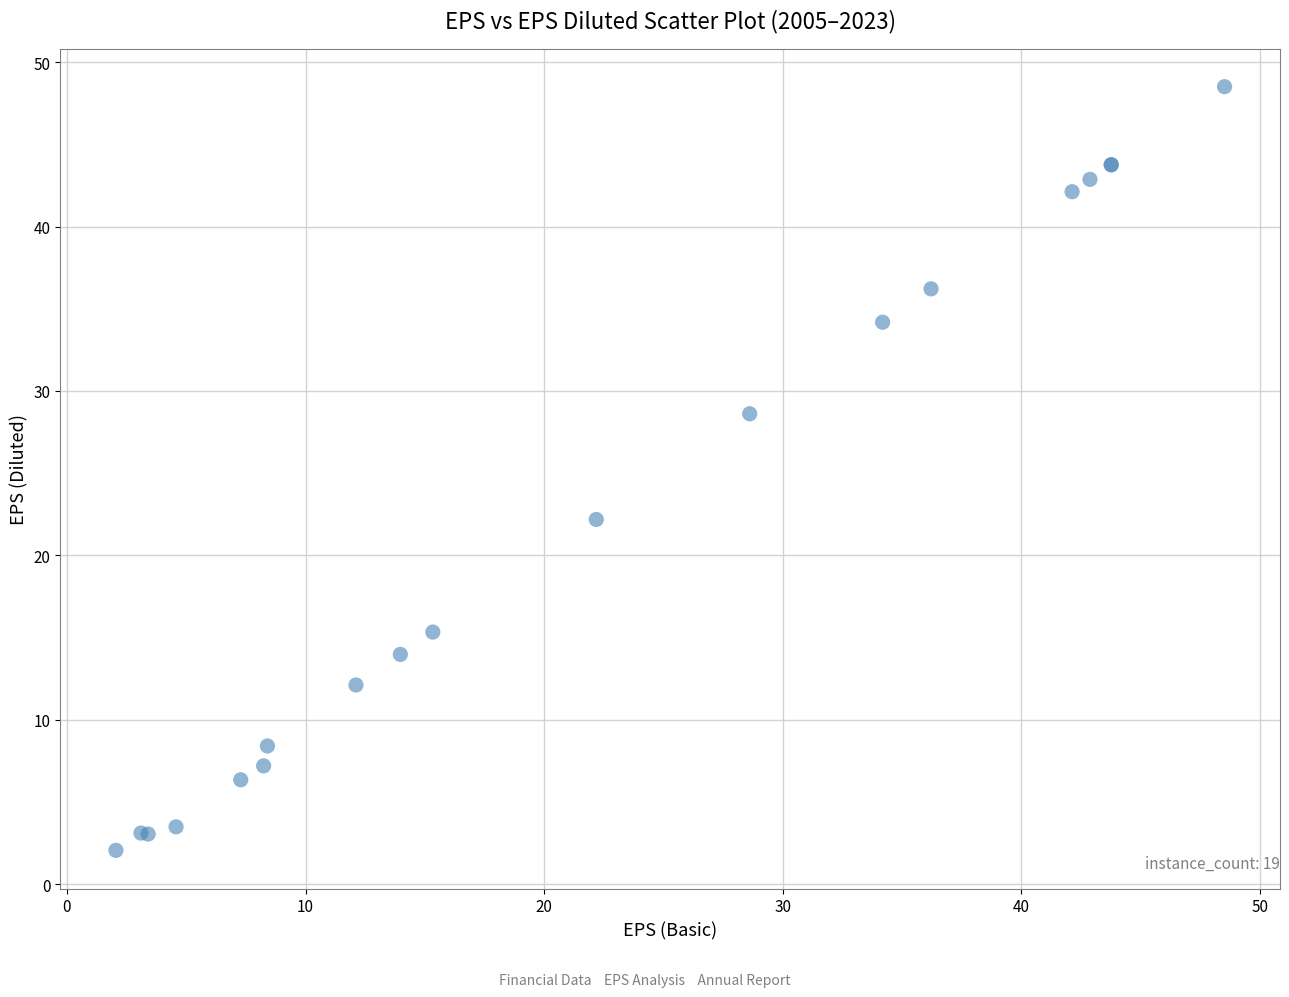

What Y value in the scatter plot is closest to 25?

22.2